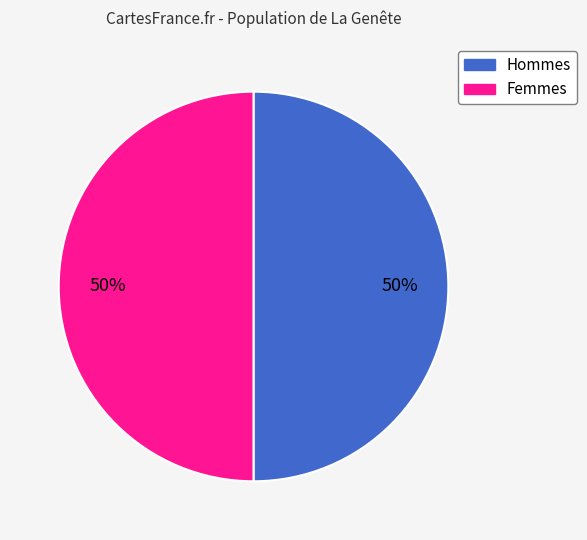

To the nearest percent, what is the average slice percentage?

50%